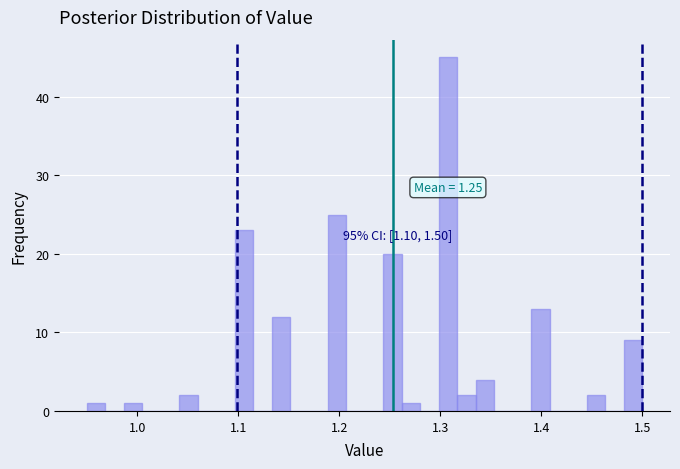

Read against the x-axis, roughly where is the centre of the tallest bar?

1.31